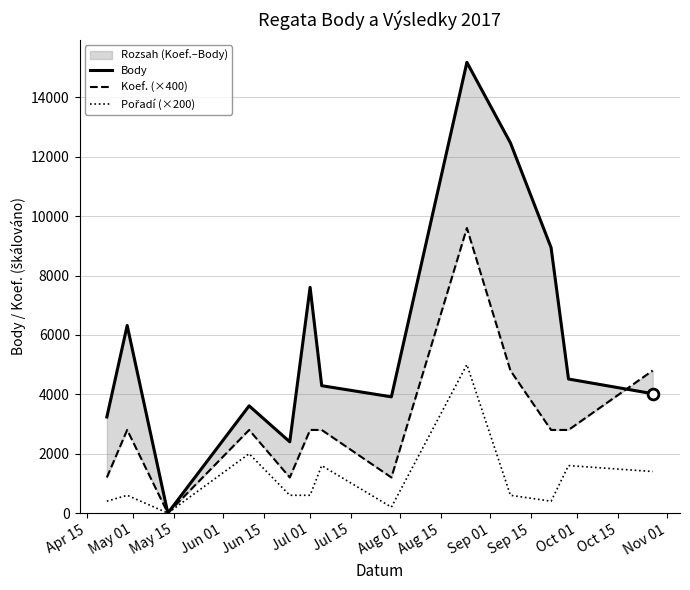

At how many categories does at least one series exceed 5185?

5